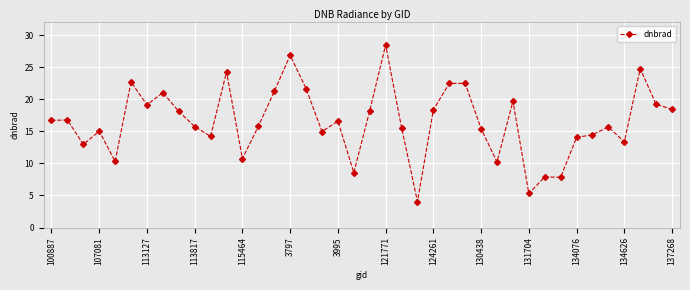

What is the greatest value displayed?

28.5